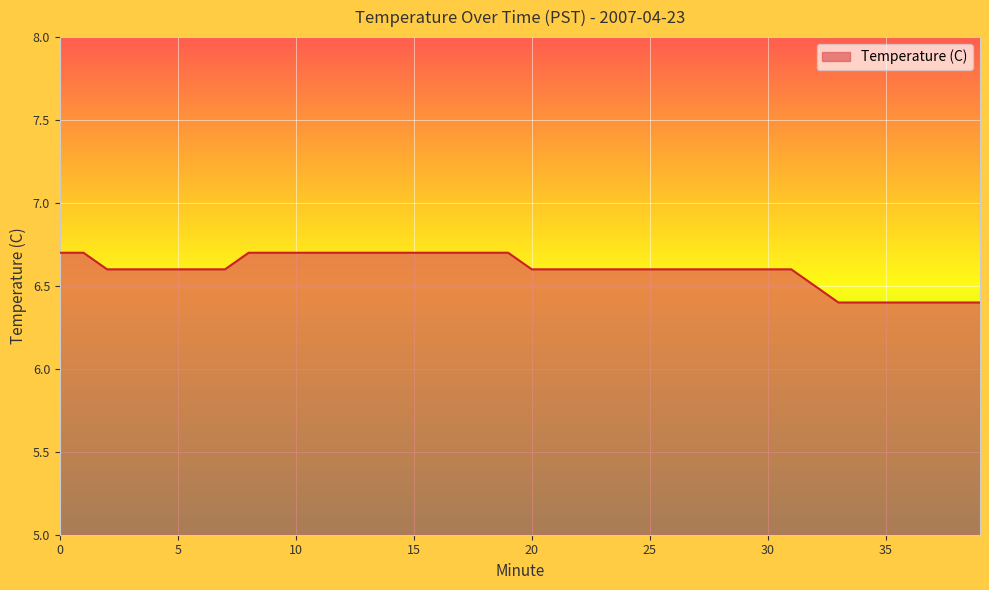

What is the minimum value shown in the chart?

6.4